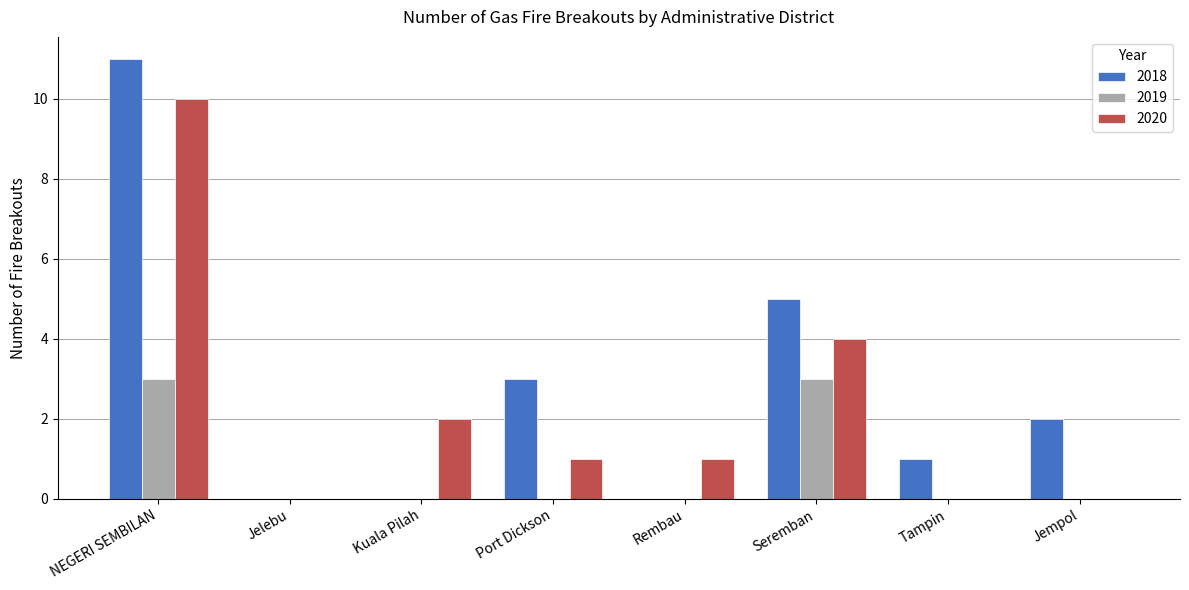

What is the sum of all 2018 values?

22